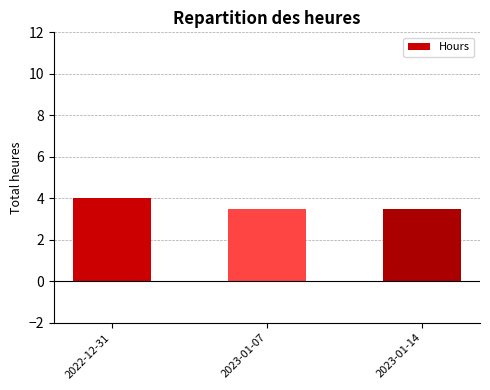

What is the minimum value shown in the chart?

3.5